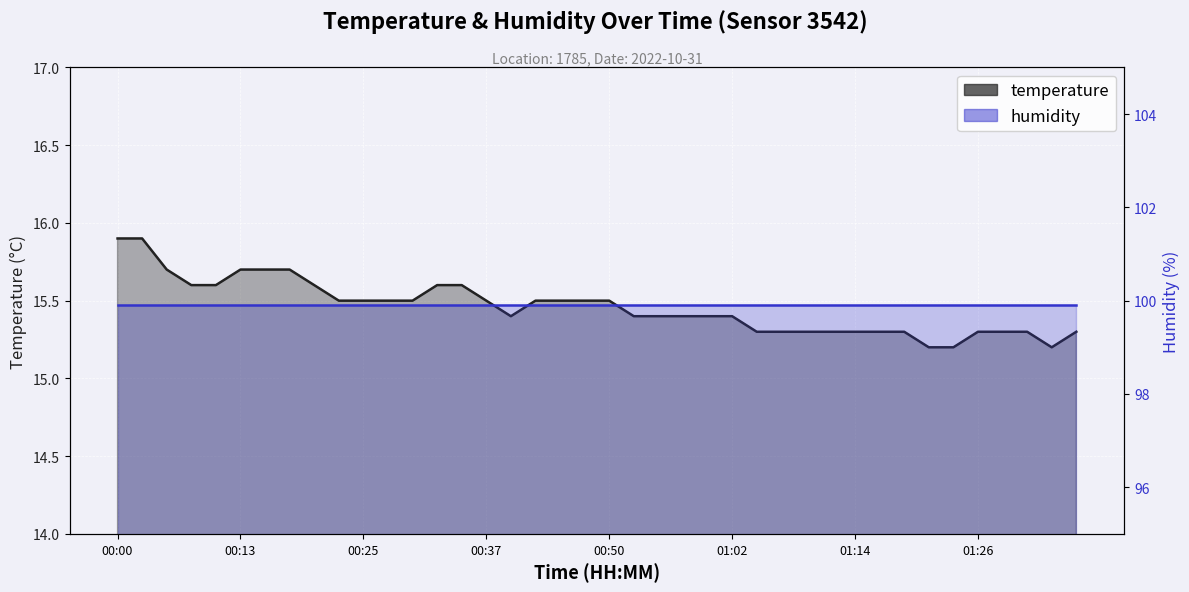

The value at 01:09 is 15.3. True or false?

True